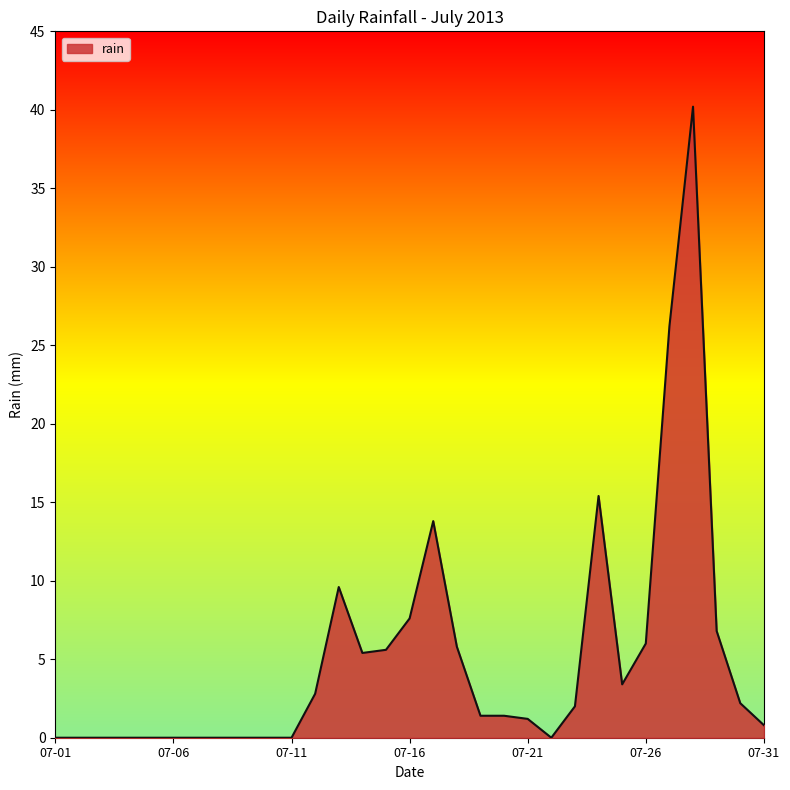

What is the greatest value displayed?

40.2